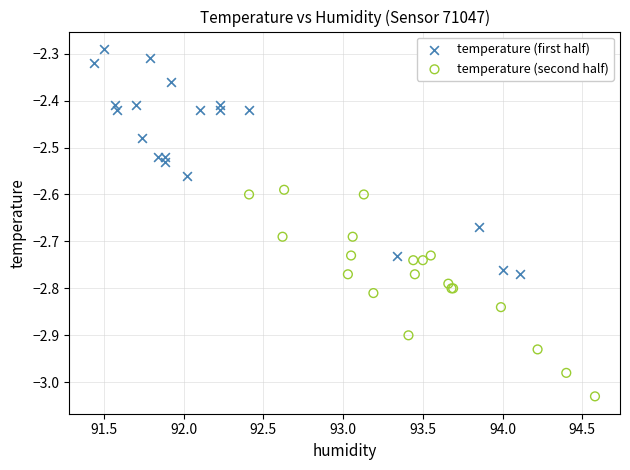

Which series reaches the maximum Y coordinate?

temperature (first half)